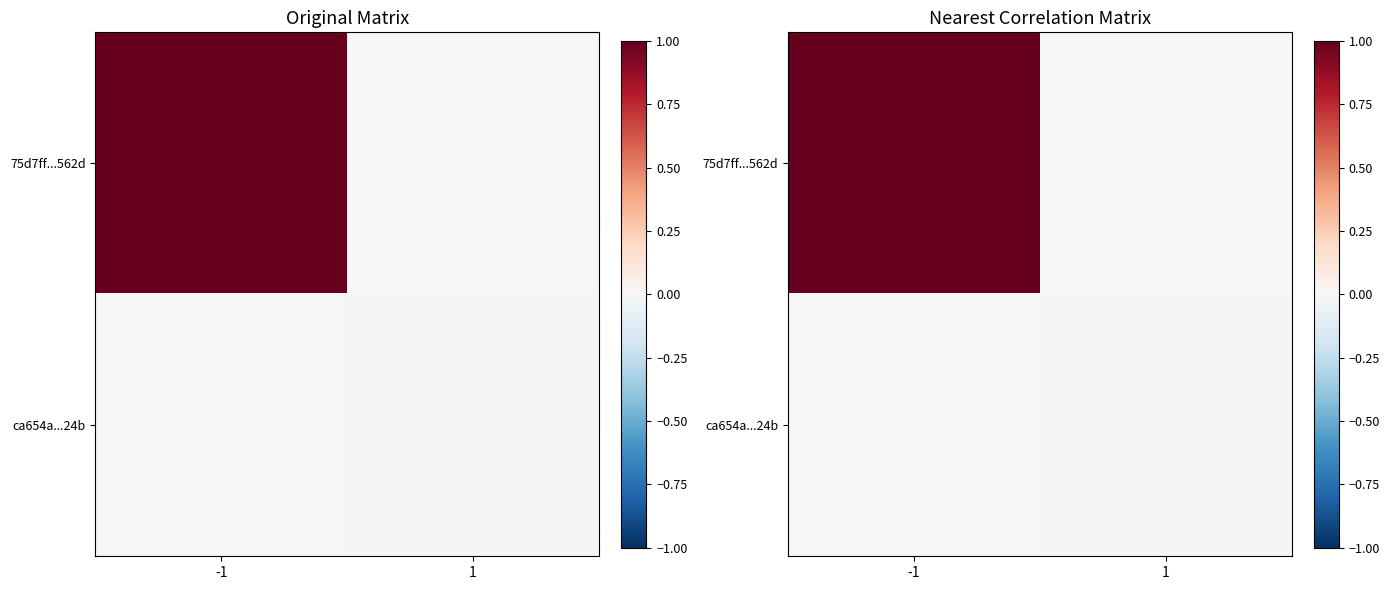

Which has a higher value, 1 or -1?

-1